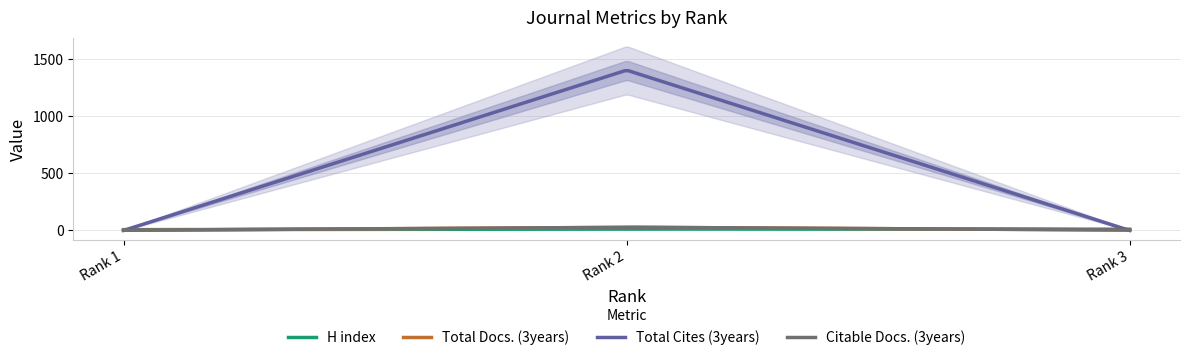

At which label does Total Docs. (3years) reach its peak?

Rank 2